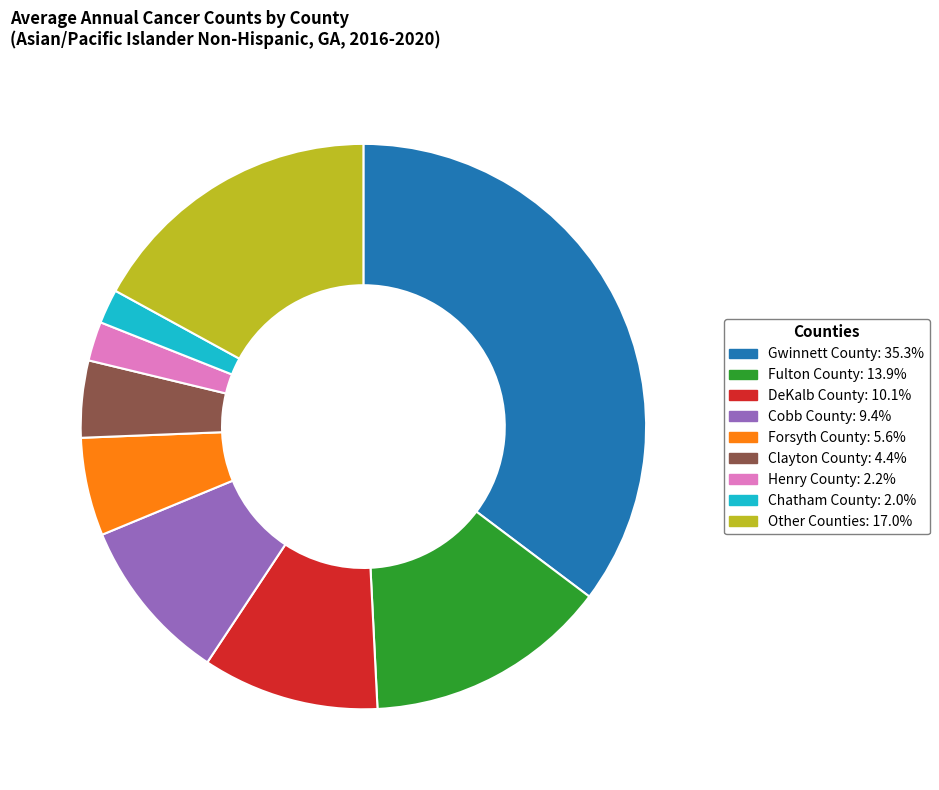

How many slices are in this pie chart?

9